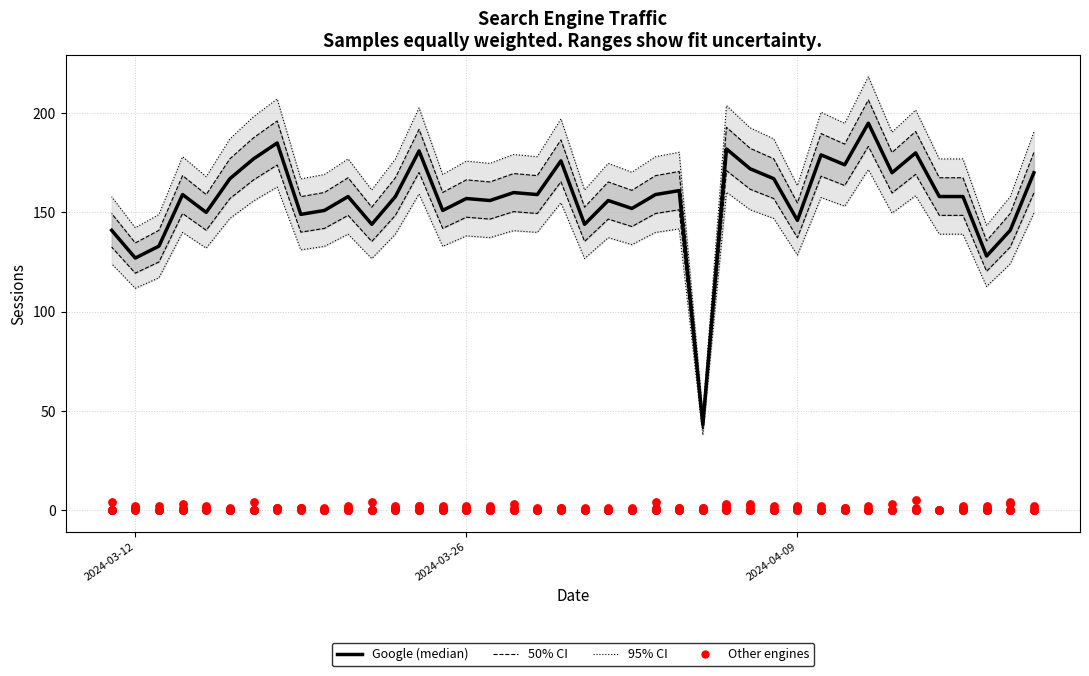

Which series reaches the maximum Y coordinate?

Google